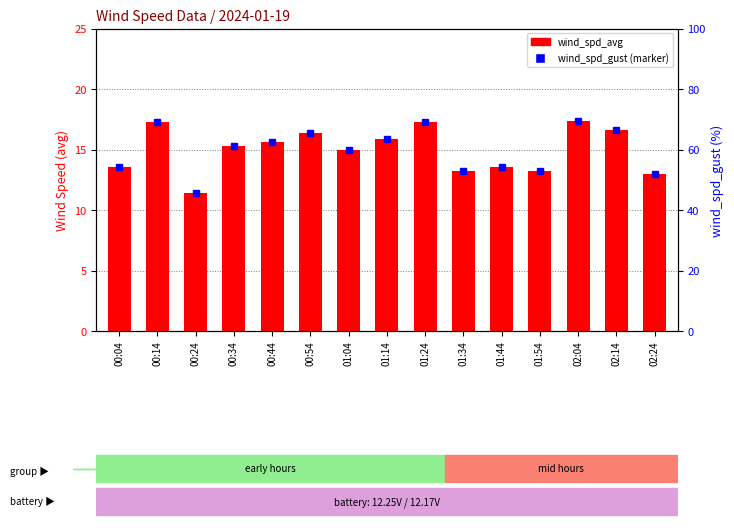

Is it true that wind_spd_gust equals 6.2 at 02:14?

False